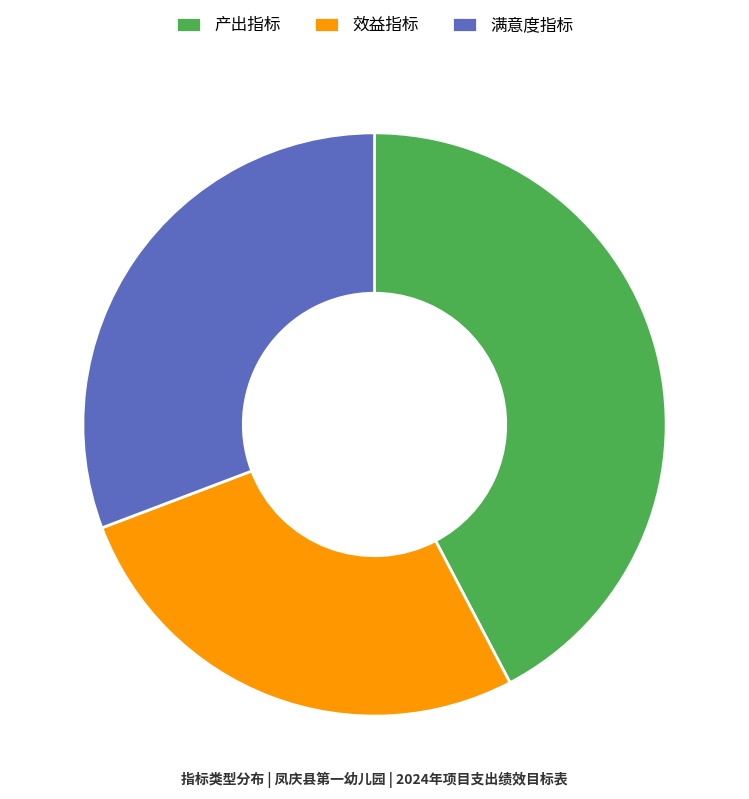

Is it true that 效益指标 is 33% of the pie?

False